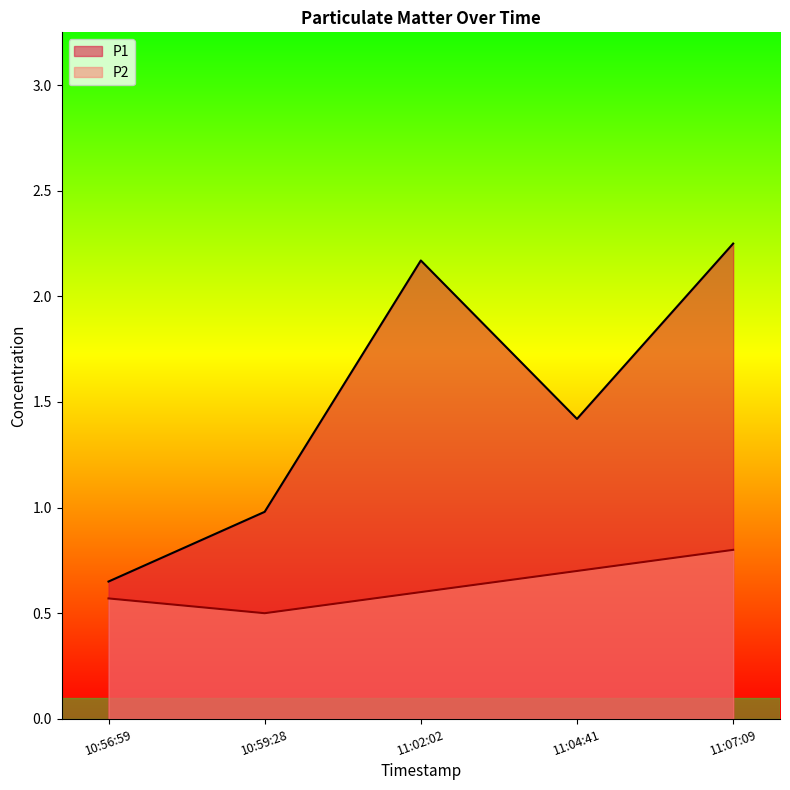

Reading right to left, extract all data points from this chart.

P1: 2.2	1.4	2.2	1.0	0.7
P2: 0.8	0.7	0.6	0.5	0.6